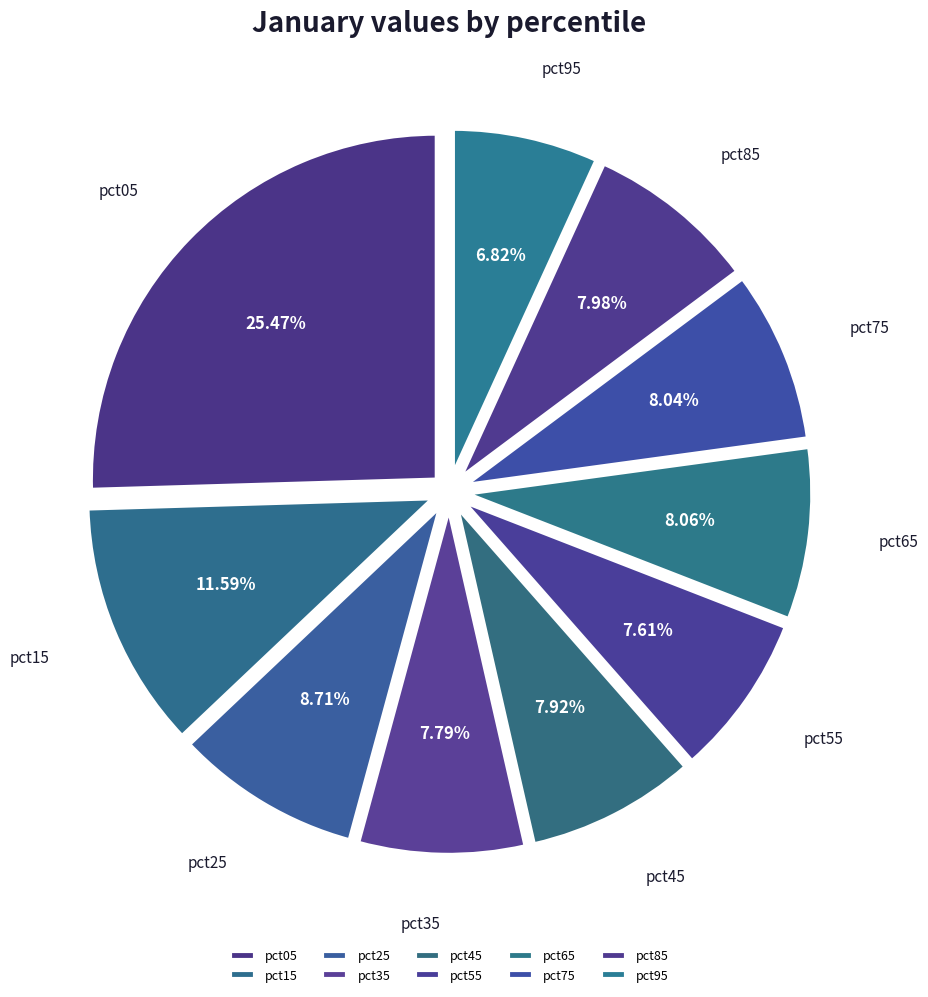

The pct15 slice represents 12% of the pie. True or false?

True